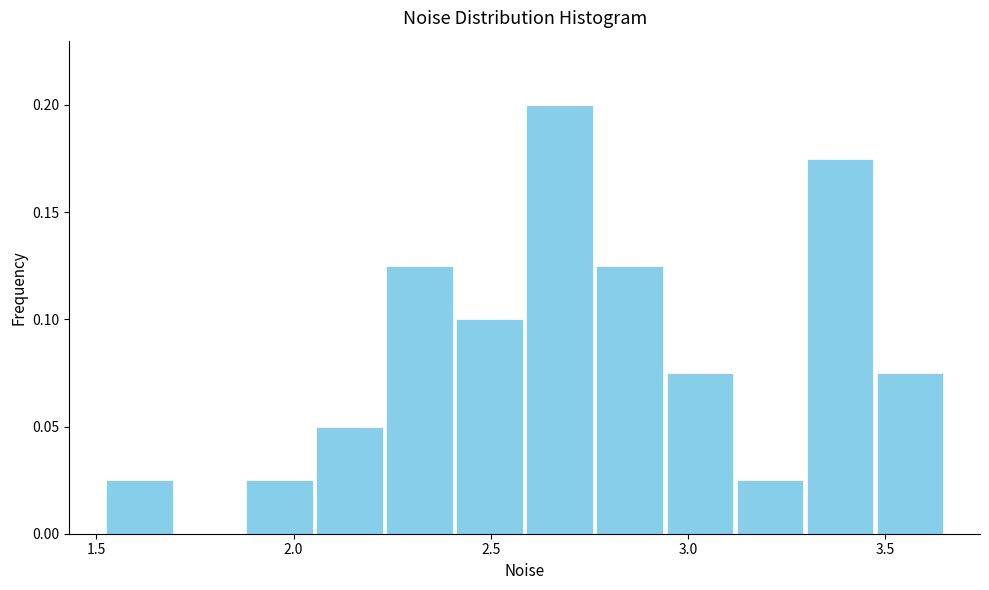

Around what value on the x-axis is the tallest bar? Give the approximate position of its centre, as read against the axis.

2.65